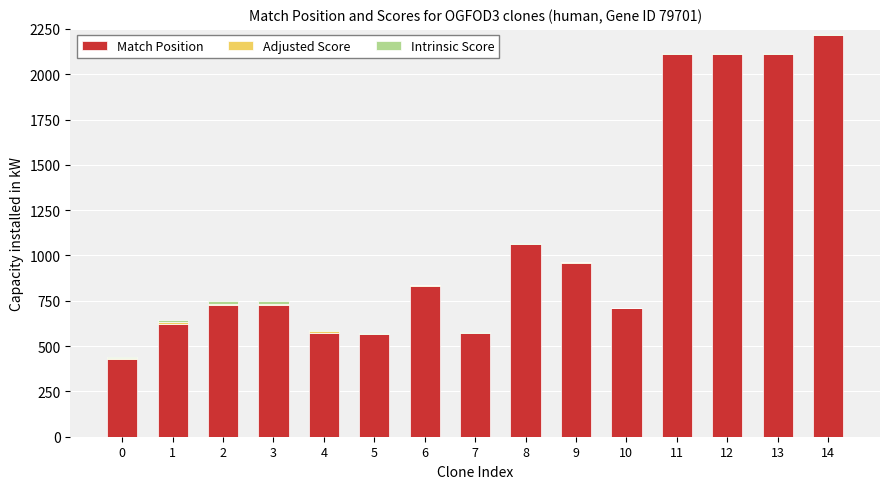

What is the maximum value for Match Position?

2216.0